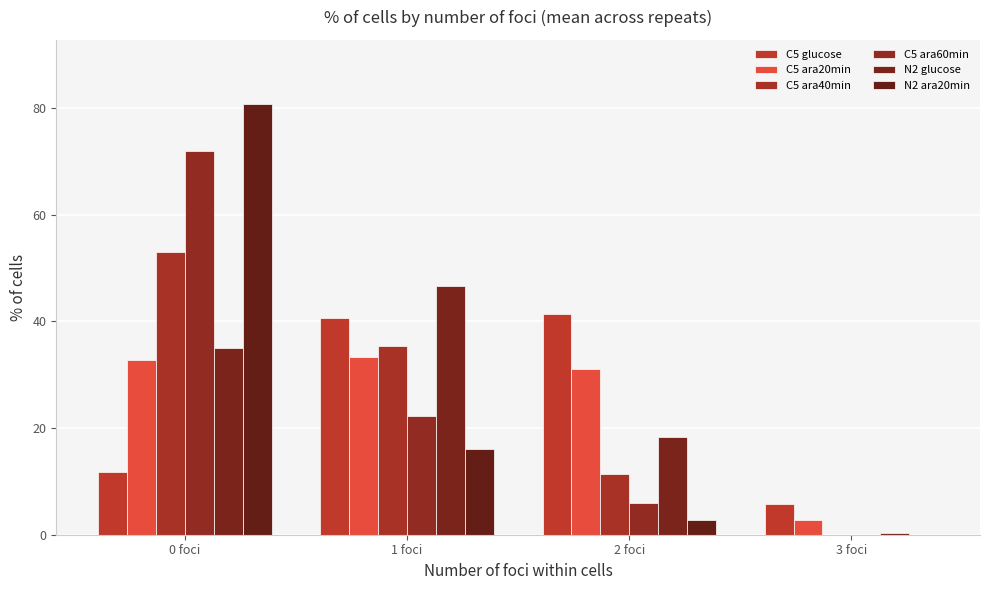

What is the sum of the C5 glucose values at 2 foci and 3 foci?

47.0